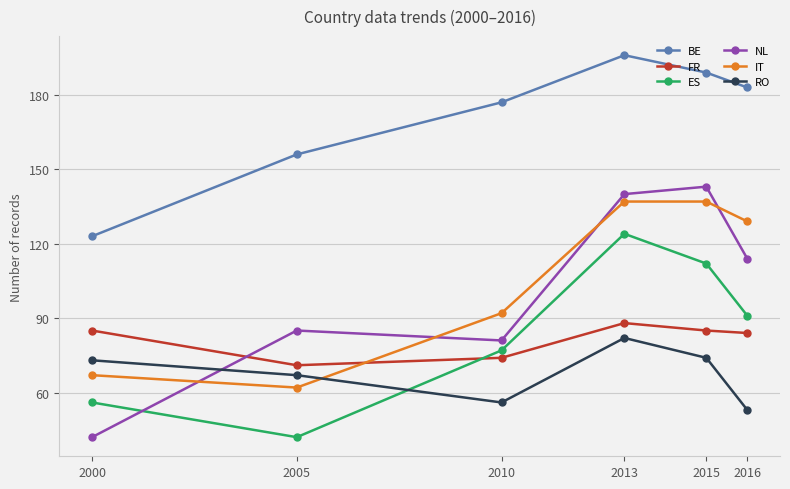

The NL series shows 35 at 2016. True or false?

False